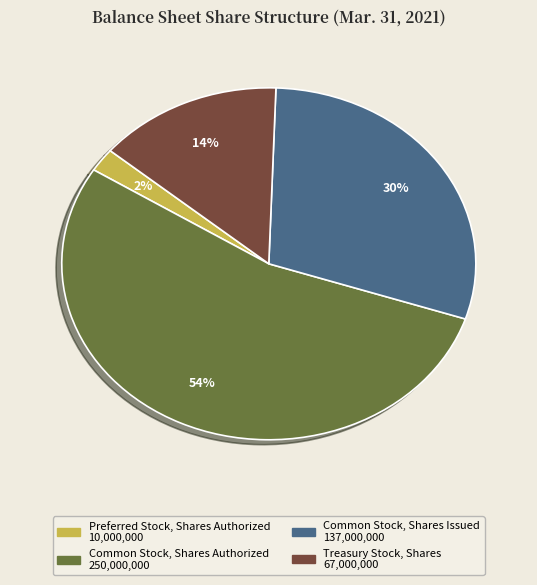

Do Common Stock, Shares Issued and Preferred Stock, Shares Authorized together represent more than half of the pie?

No